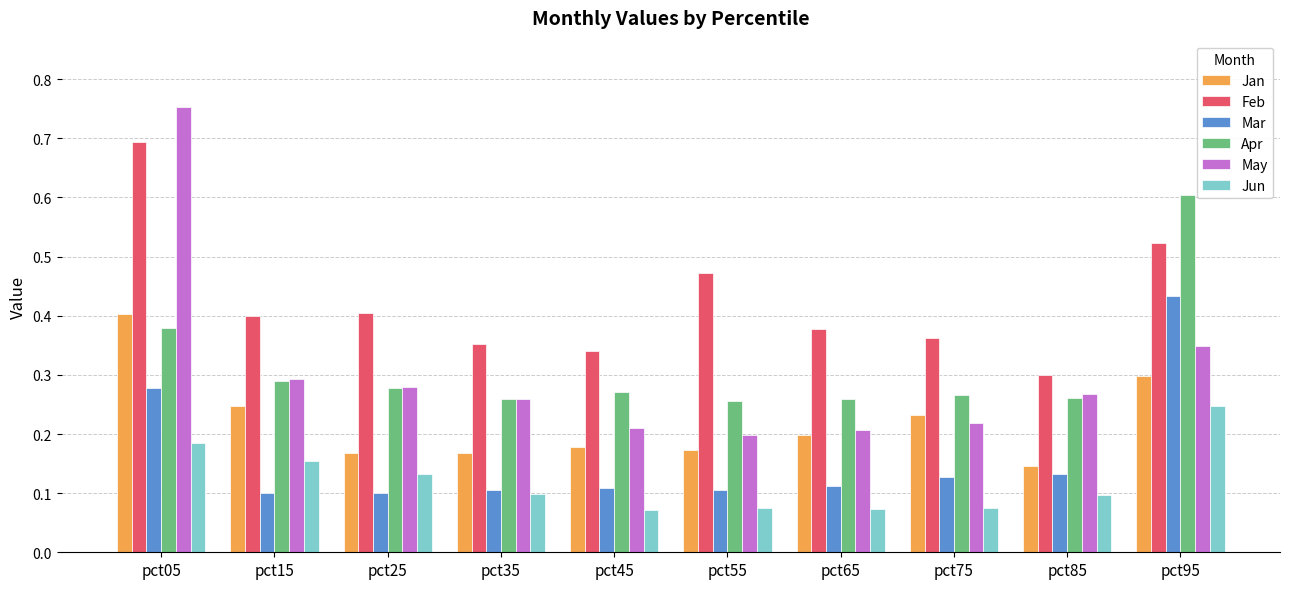

Which label corresponds to the largest value in the chart?

pct05